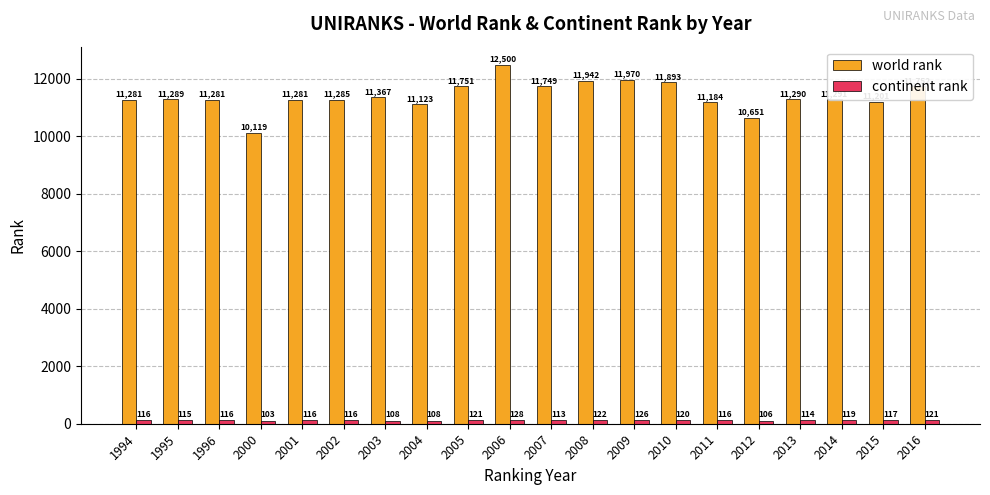

What is the difference between the second highest and second lowest values in the world rank series?

1319